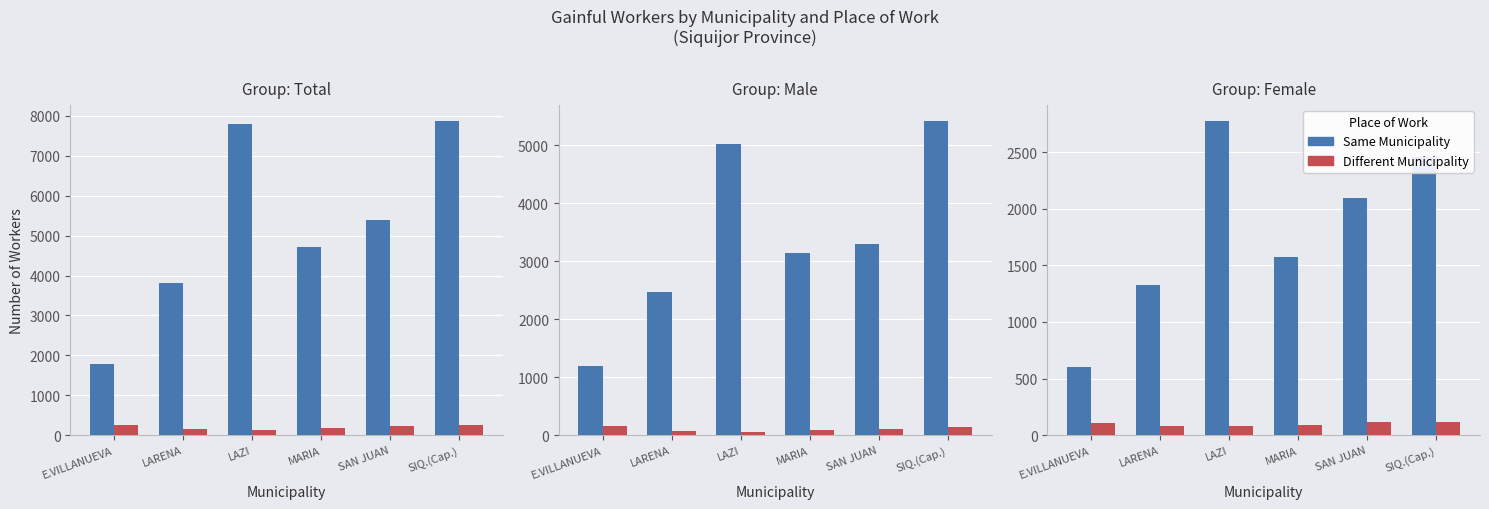

Rank the series at SIQ.(Cap.) from lowest to highest value.

Different Municipality, Same Municipality